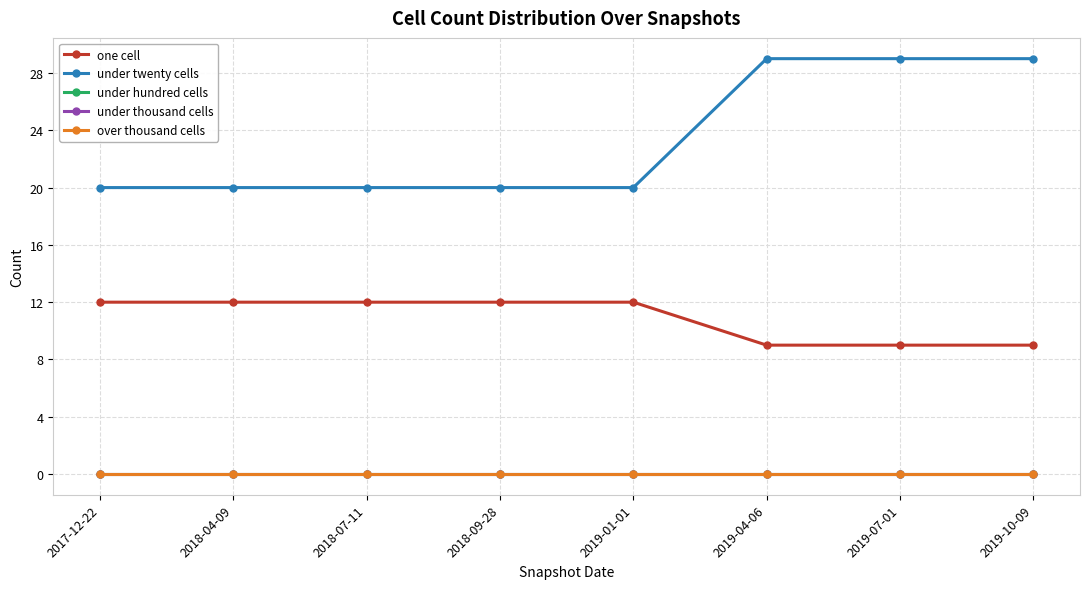

What position from the left is 2019-10-09?

8